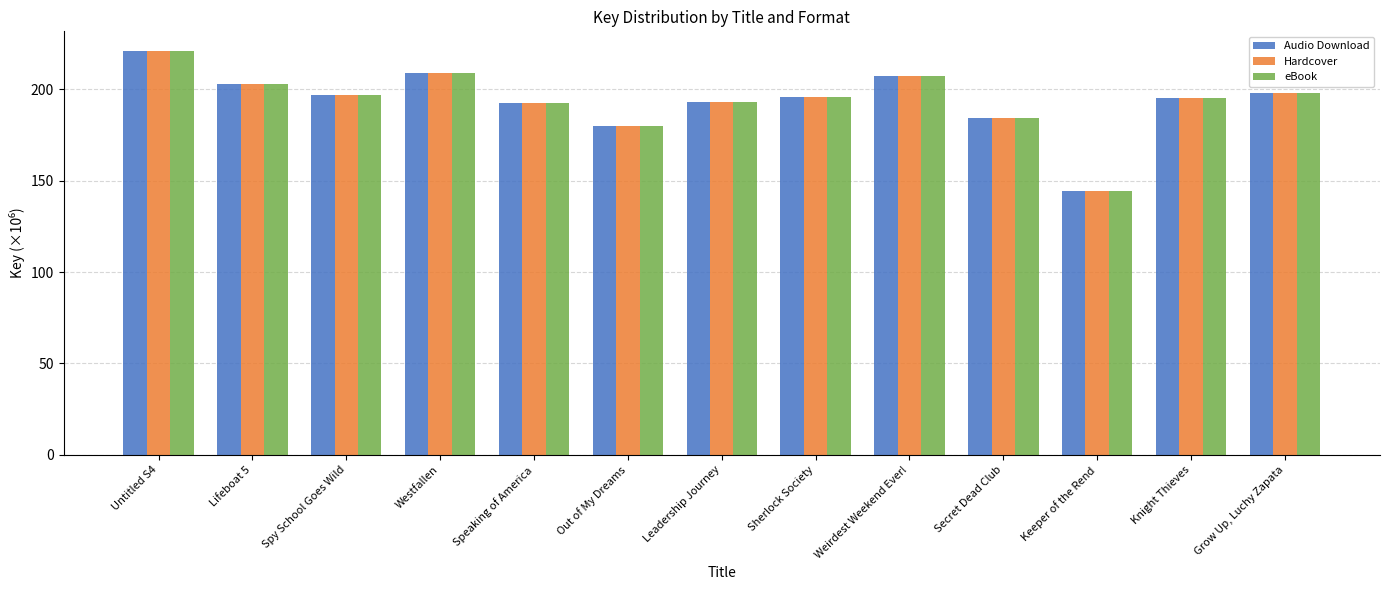

The value of Audio Download at Grow Up, Luchy Zapata is 197.7. True or false?

True